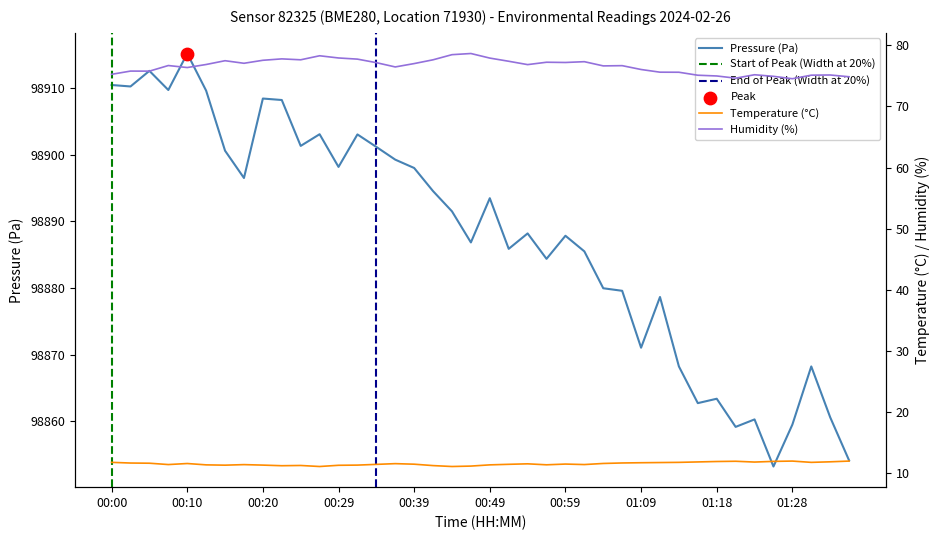

Which series contains the highest Y value?

humidity